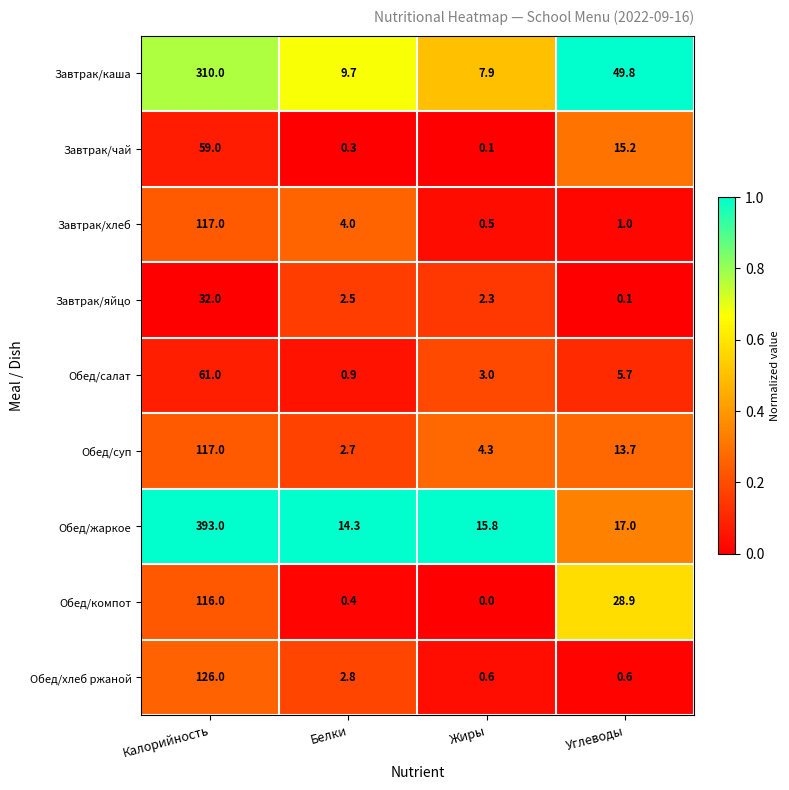

What is the sum of all Обед/суп values?

137.7